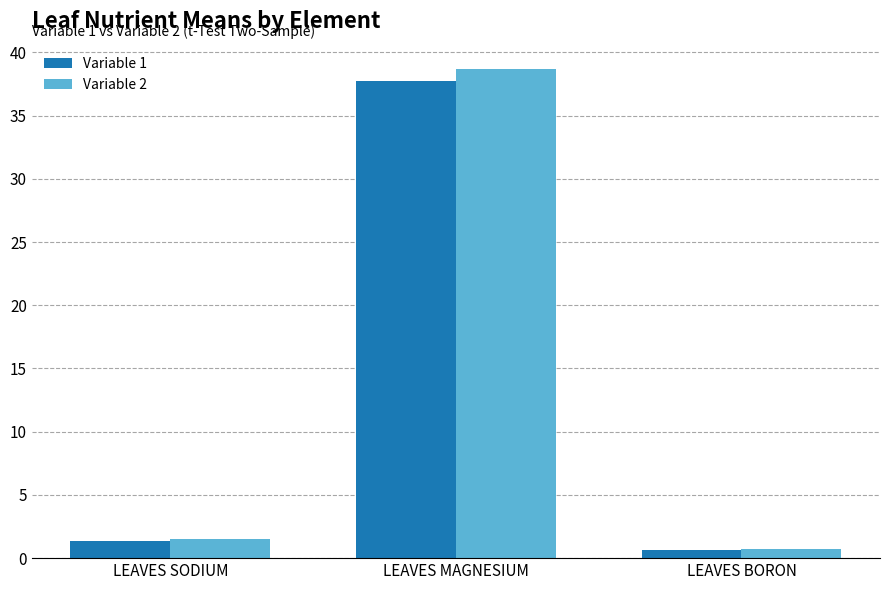

What is the value of the Variable 2 bar at the 3rd from the left?

0.7